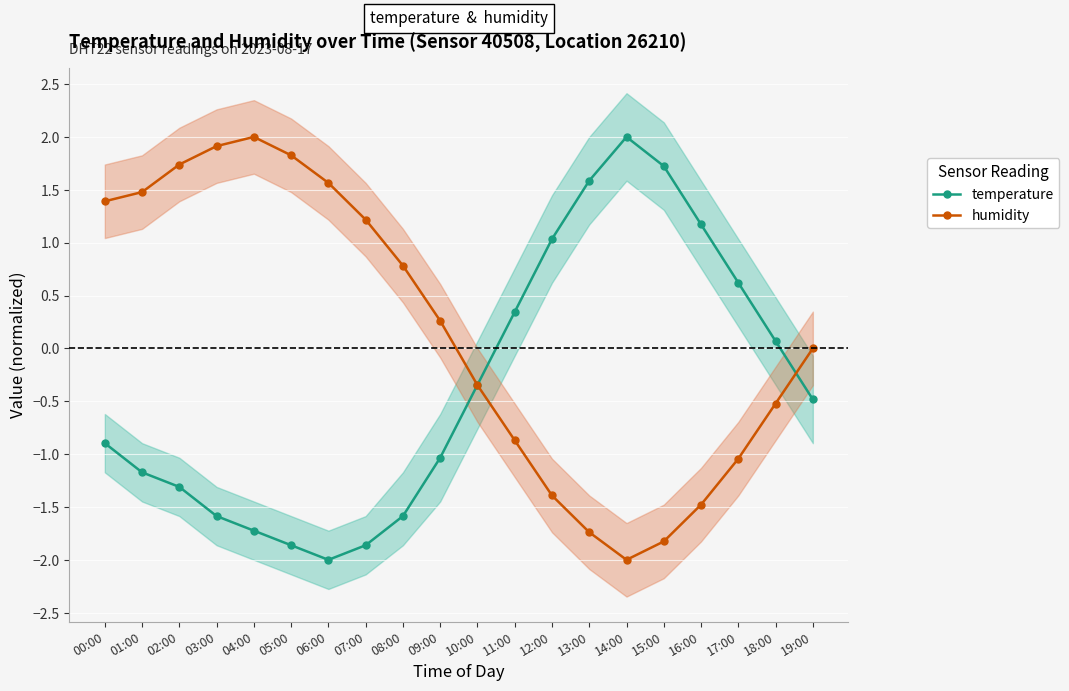

Which series has the widest spread of values?

temperature